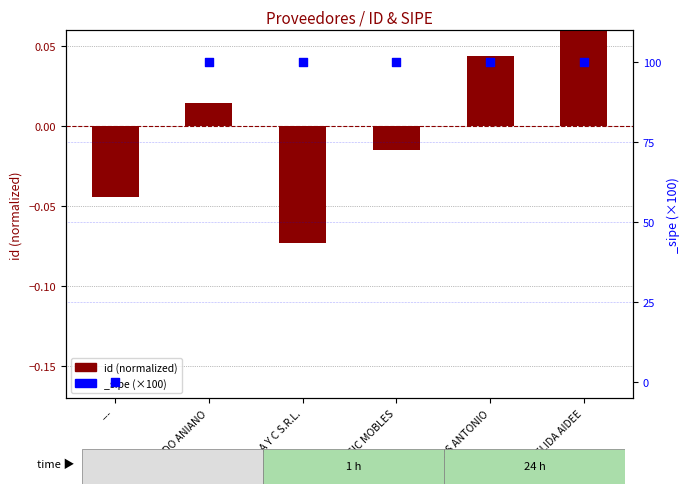

What is the change in value from --- to MARCOS ANTONIO?

+0.1